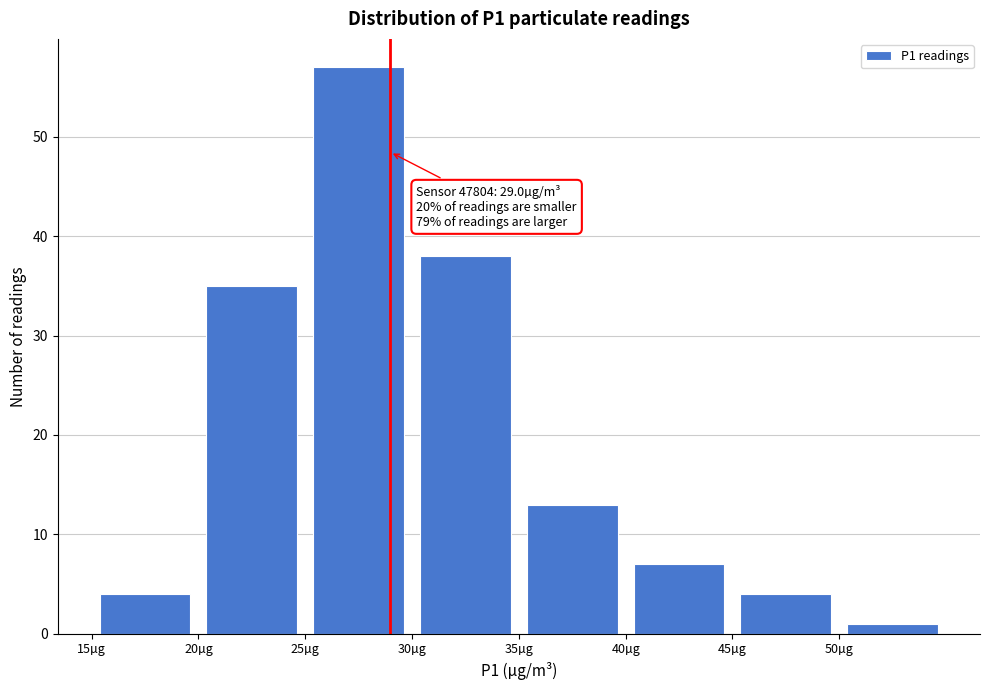

Over which range of the x-axis is the bar tallest?

25 to 30